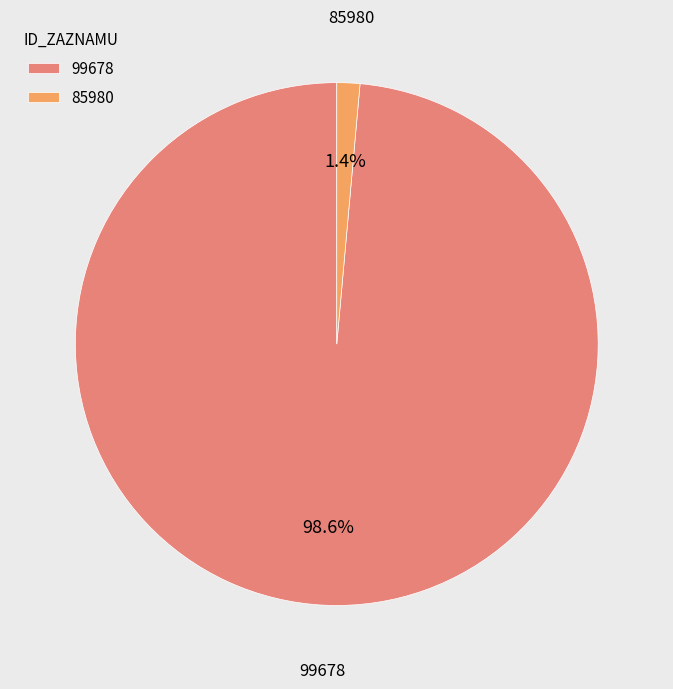

Rank the categories by value from lowest to highest.

85980, 99678